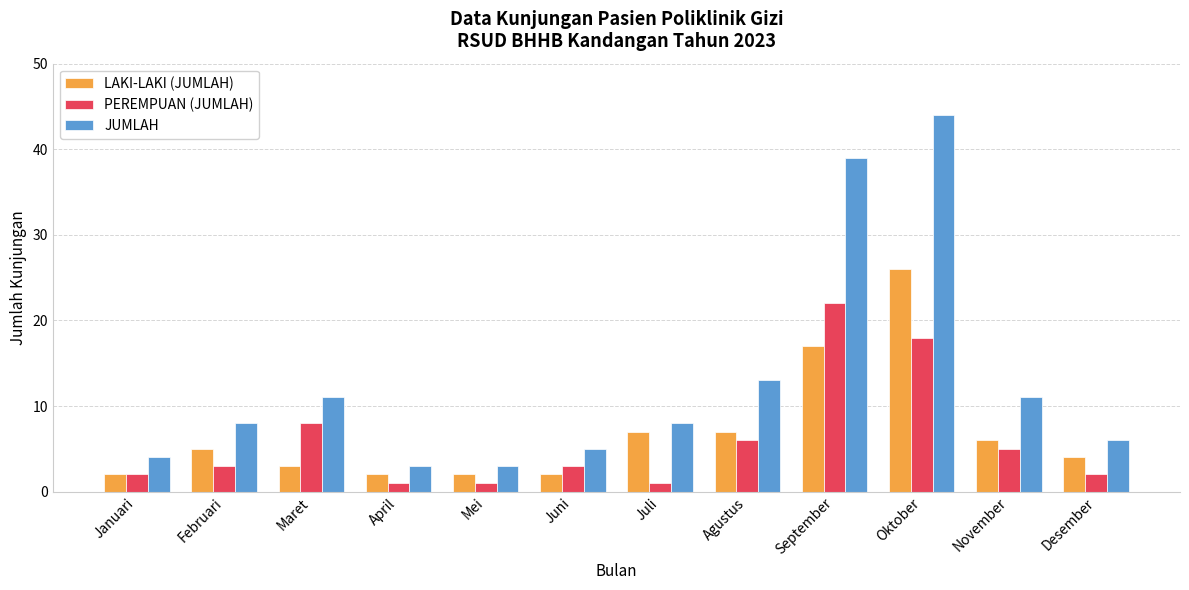

List the series in order of their peak value, highest first.

JUMLAH, LAKI-LAKI (JUMLAH), PEREMPUAN (JUMLAH)